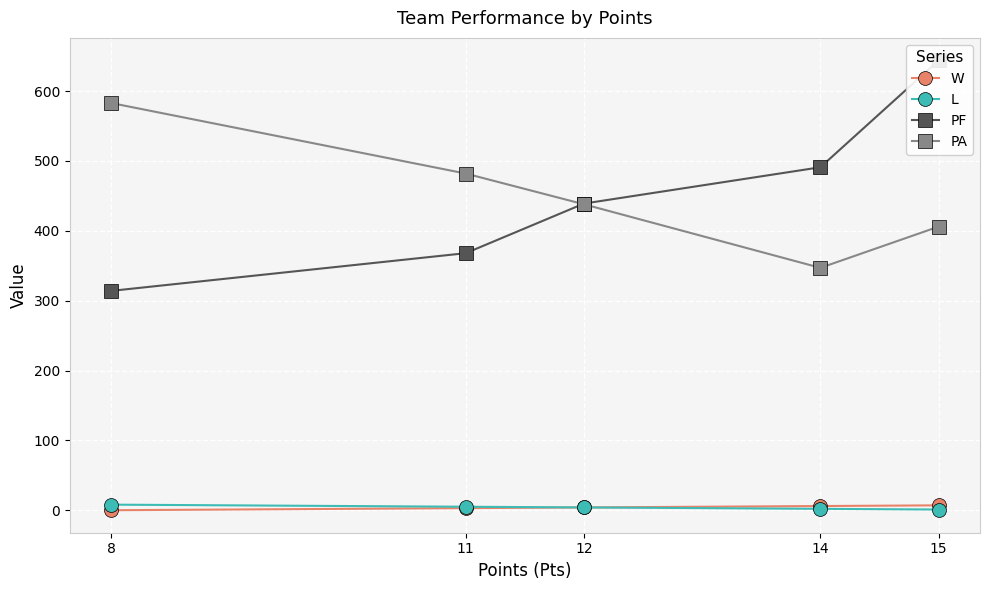

List the series in order of their peak value, lowest first.

W, L, PA, PF